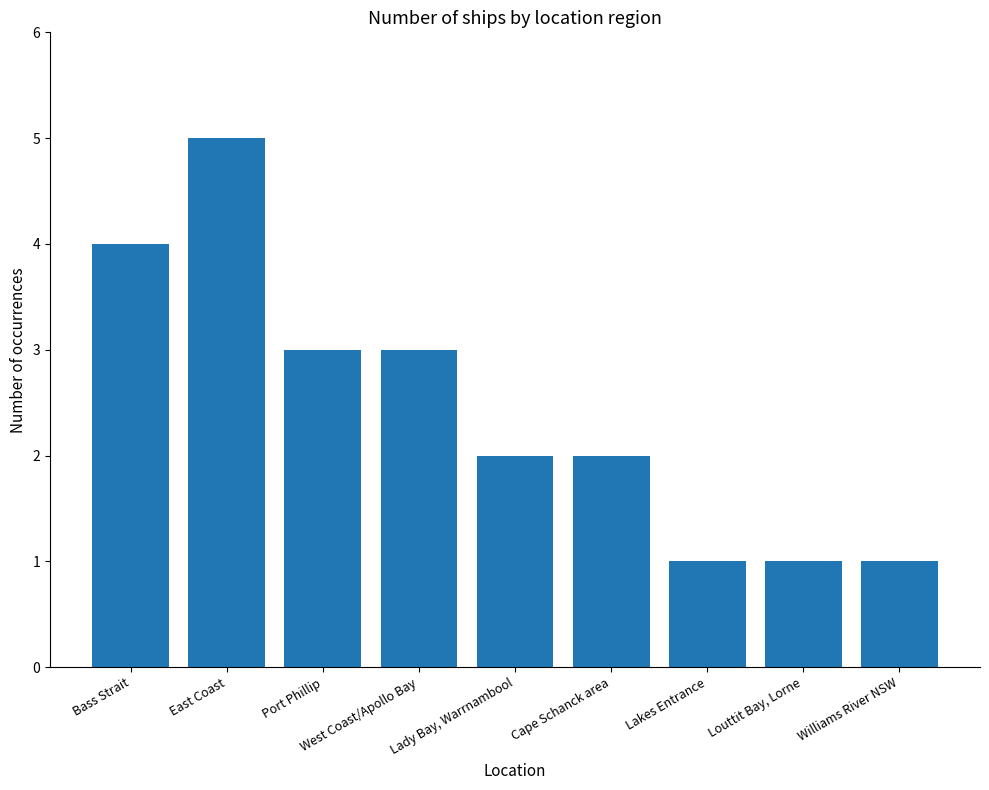

What is the sum of the values at West Coast/Apollo Bay and Lady Bay, Warrnambool?

5